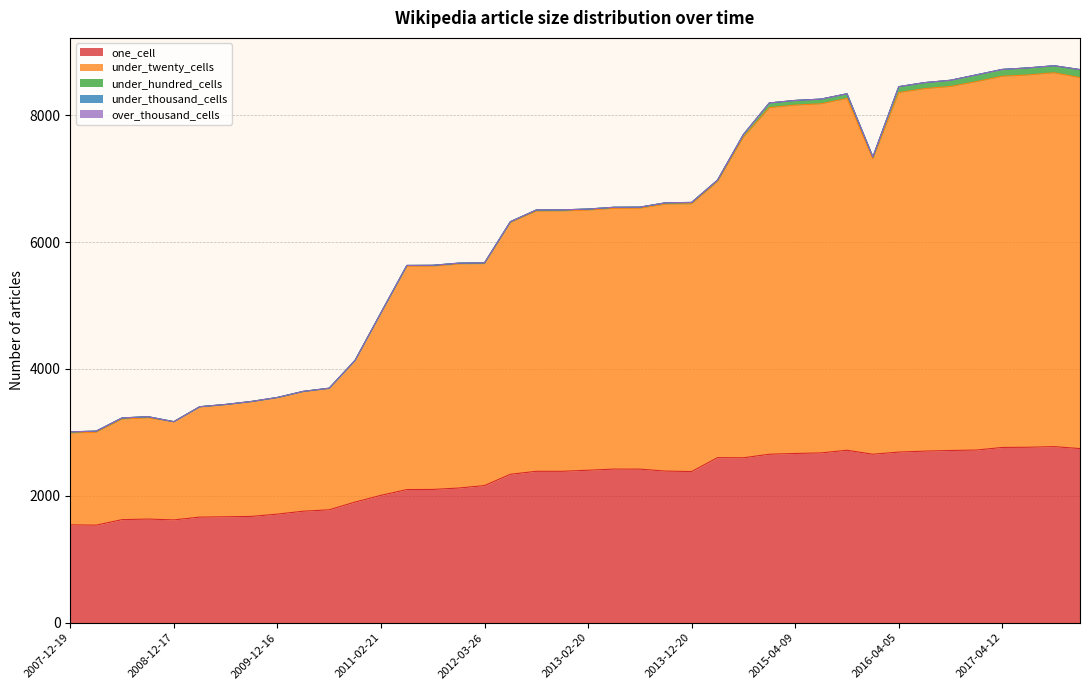

What is the difference between the highest and lowest values at 2009-09-25?

1808